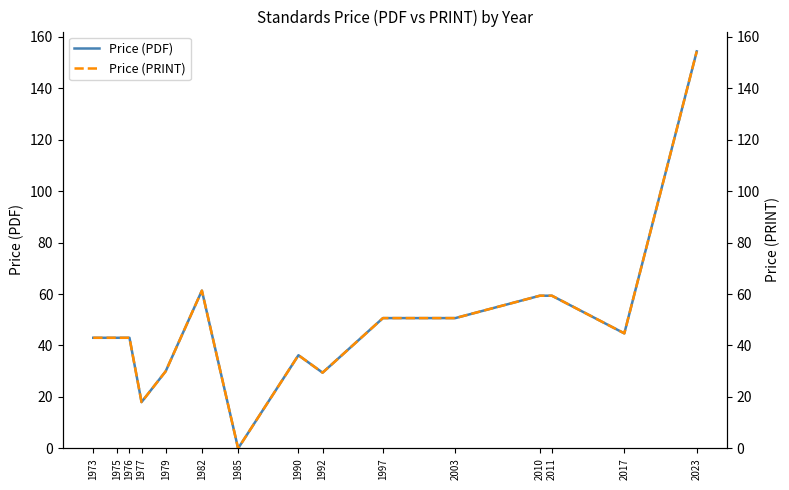

True or false: Price (PDF) and Price (PRINT) intersect in this chart.

False